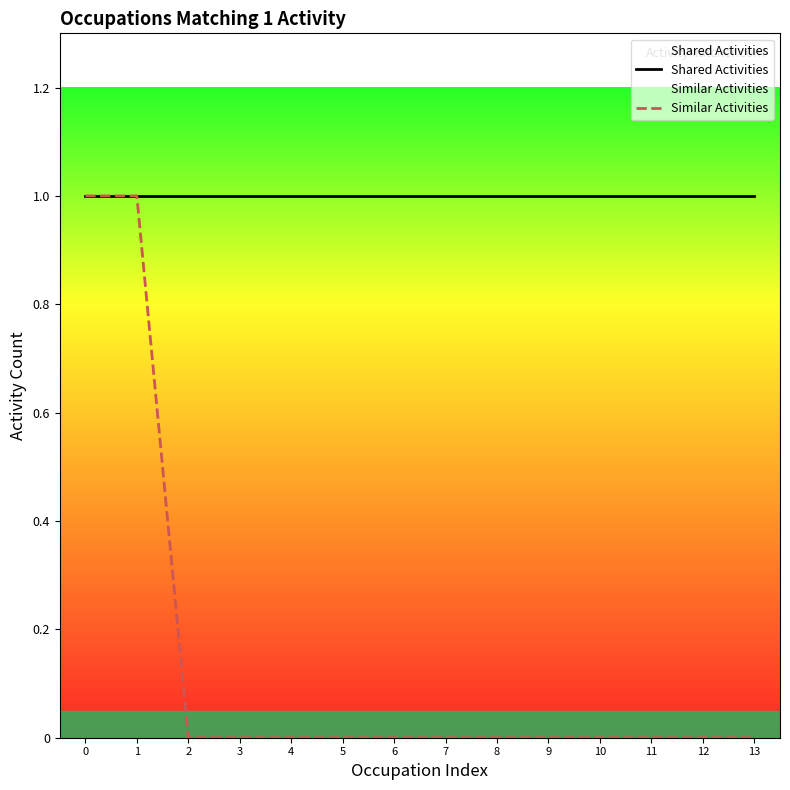

Which series has the widest spread of values?

Similar Activities